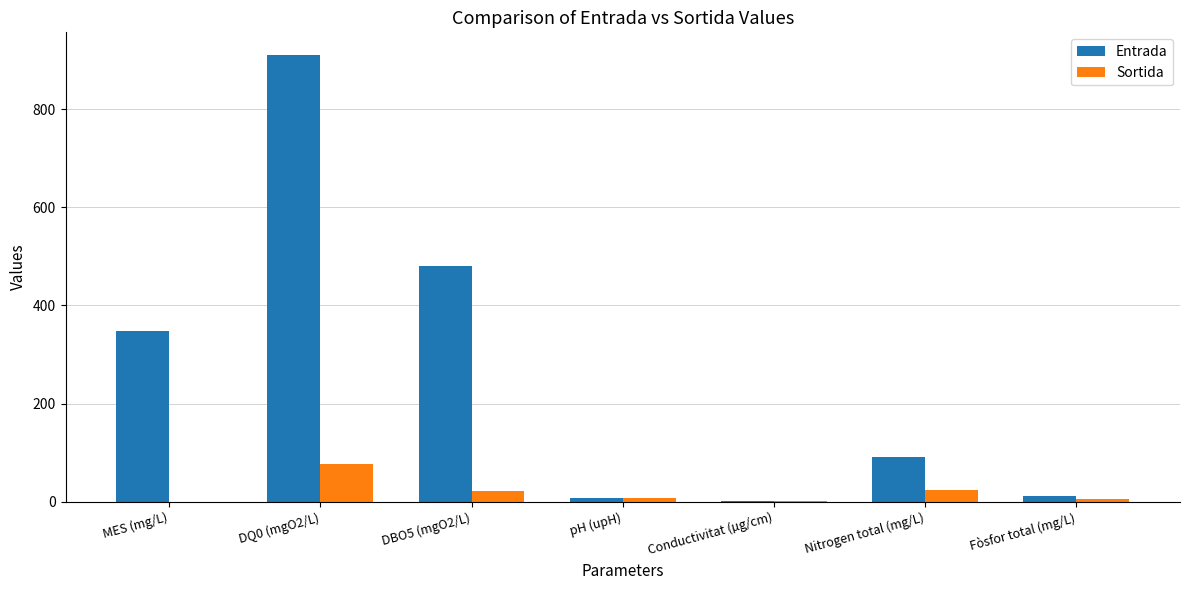

What is the sum of all Entrada values?

1851.3